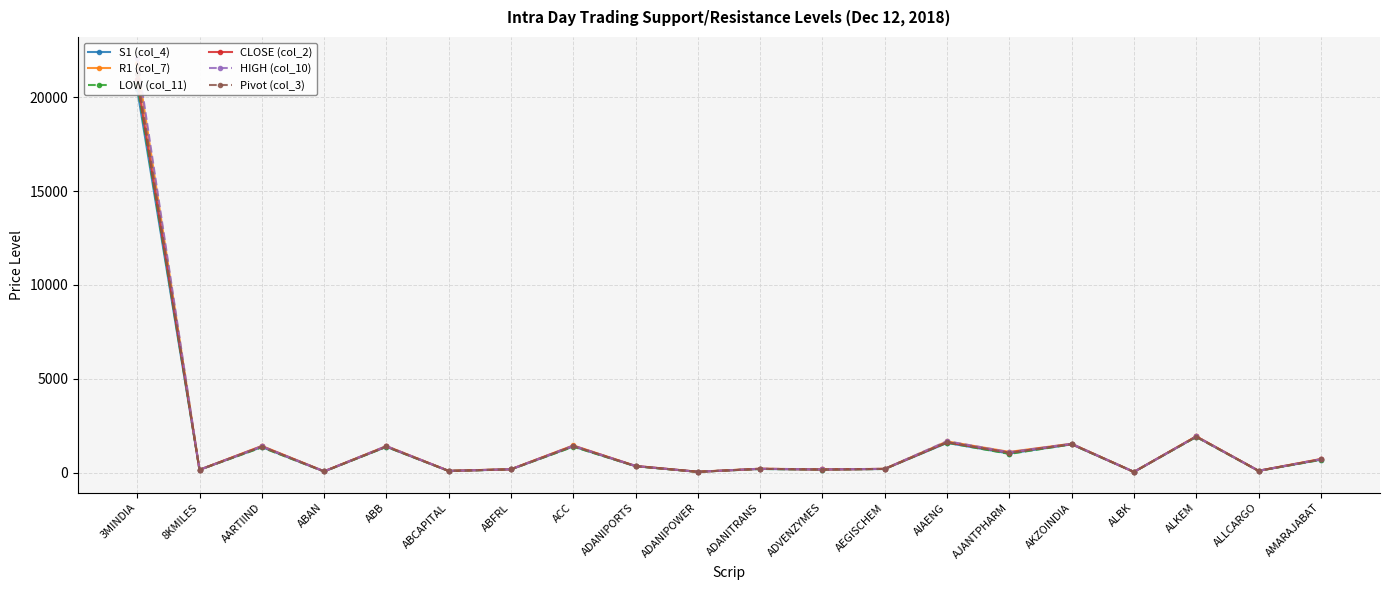

What is the label of the 19th point from the left?

ALLCARGO